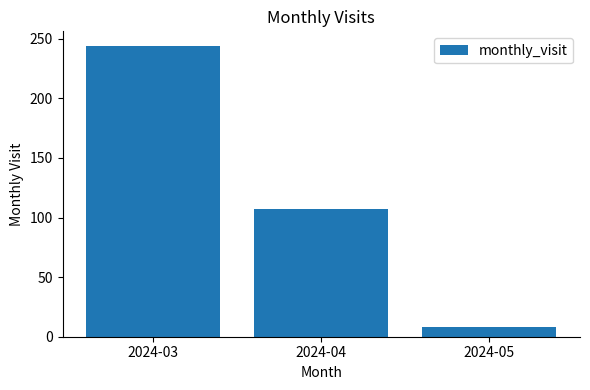

Count the values in the range 8 to 244.

3